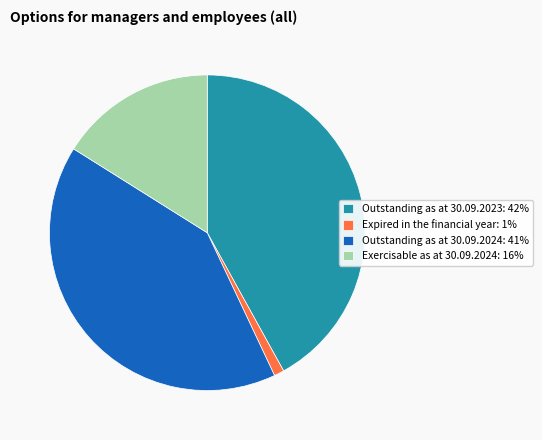

Is there any slice that represents more than half of the pie?

No